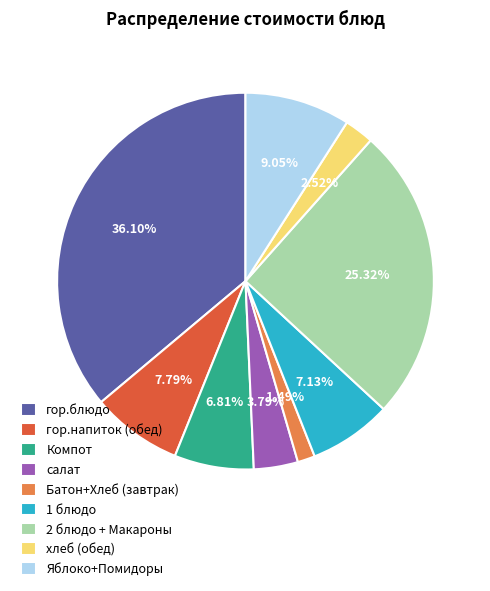

Combined, do Батон+Хлеб (завтрак) and гор.блюдо account for over 50%?

No